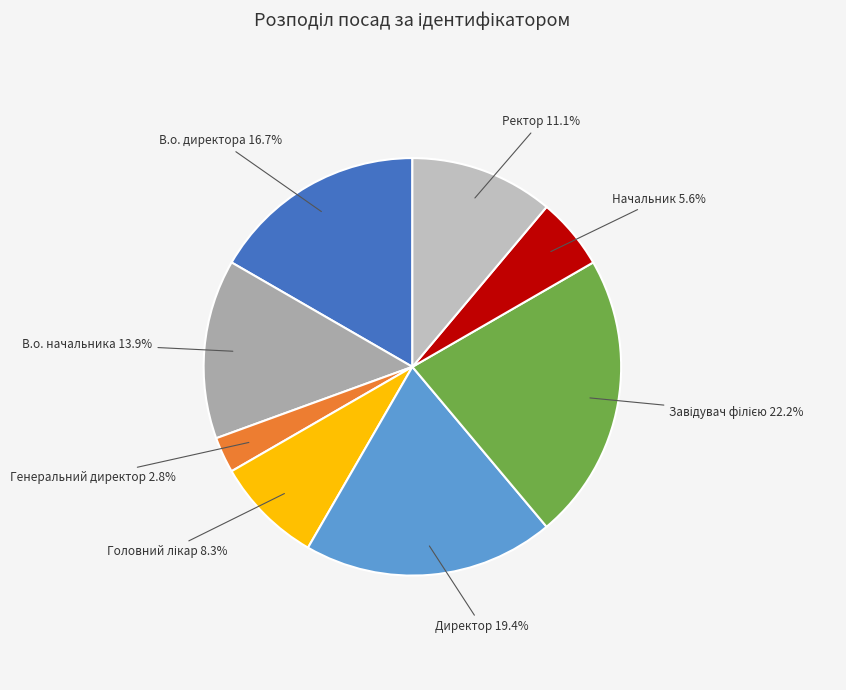

Does any single category account for the majority?

No